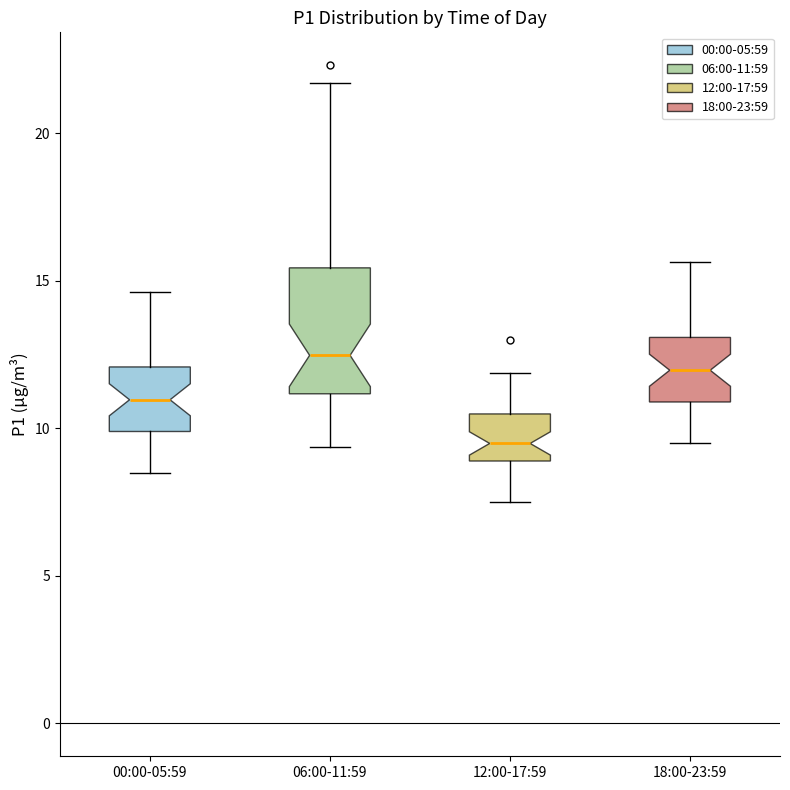

Reading left to right, transcribe this box plot: for each box, give where its median line is, the range the box spans, and where its two whiskers end, as read against the y-axis. The values are not printed on the chart, so give them approximately, as read against the axis.

00:00-05:59: median 11.0, box 10.0 to 12.0, whiskers 8.5 to 14.5
06:00-11:59: median 12.5, box 11.0 to 15.5, whiskers 9.5 to 21.5
12:00-17:59: median 9.5, box 9.0 to 10.5, whiskers 7.5 to 12.0
18:00-23:59: median 12.0, box 11.0 to 13.0, whiskers 9.5 to 15.5